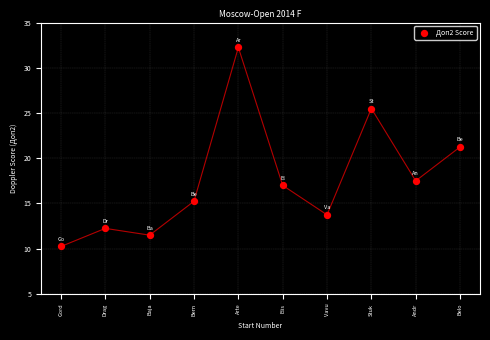

What is the range of Y values (max minus min)?

22.0